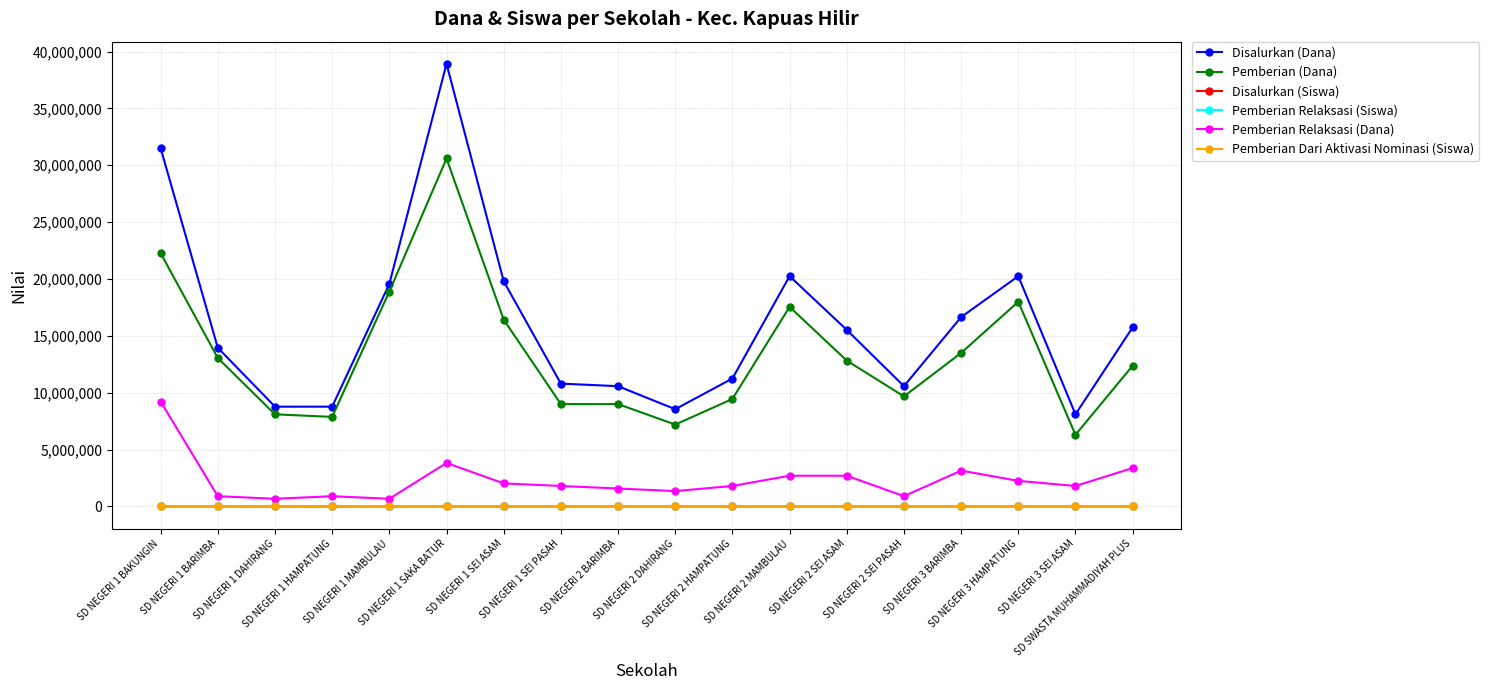

Is this an area chart (filled region under the line)?

No